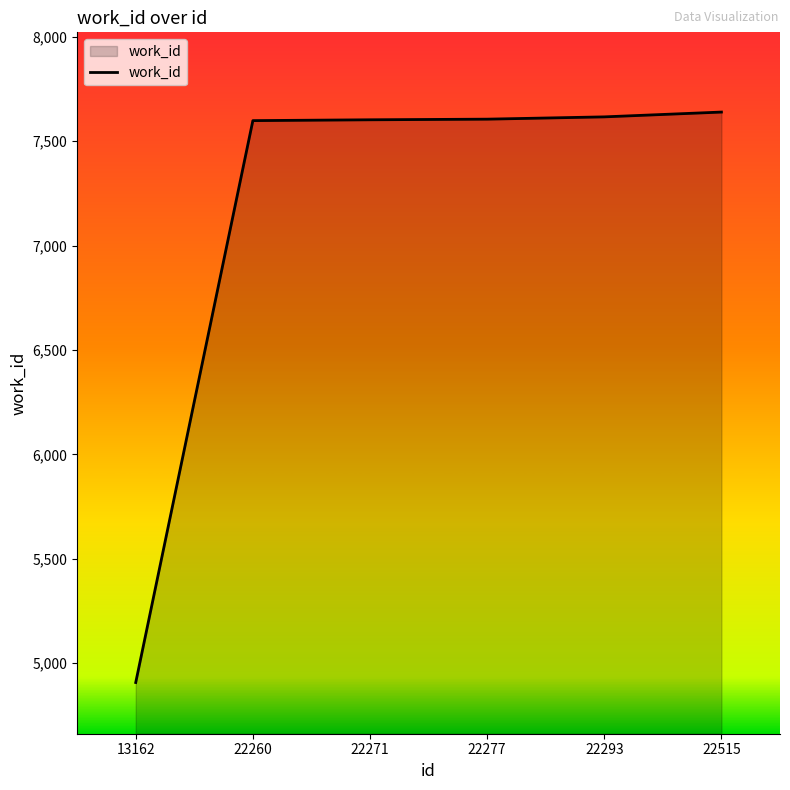

The chart shows a value of 4907 at 13162. True or false?

True